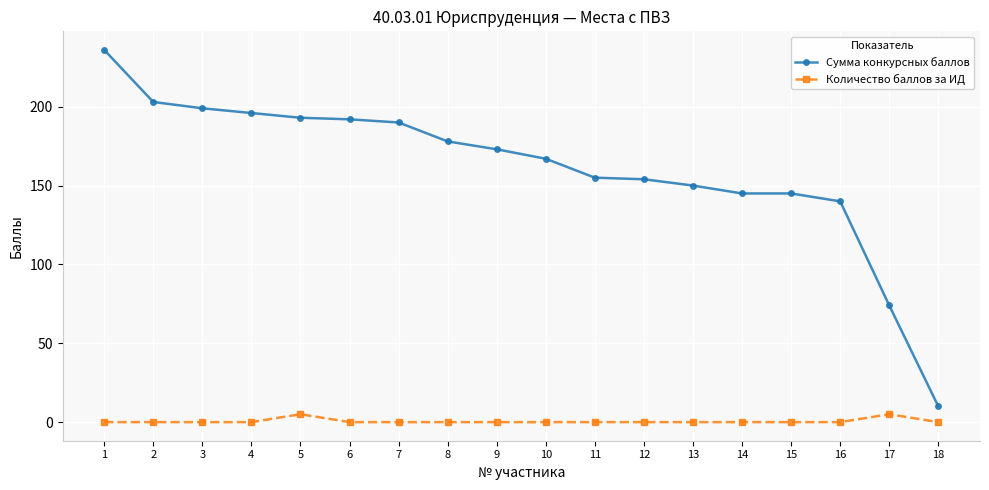

What is the highest value of the Сумма конкурсных баллов series?

236